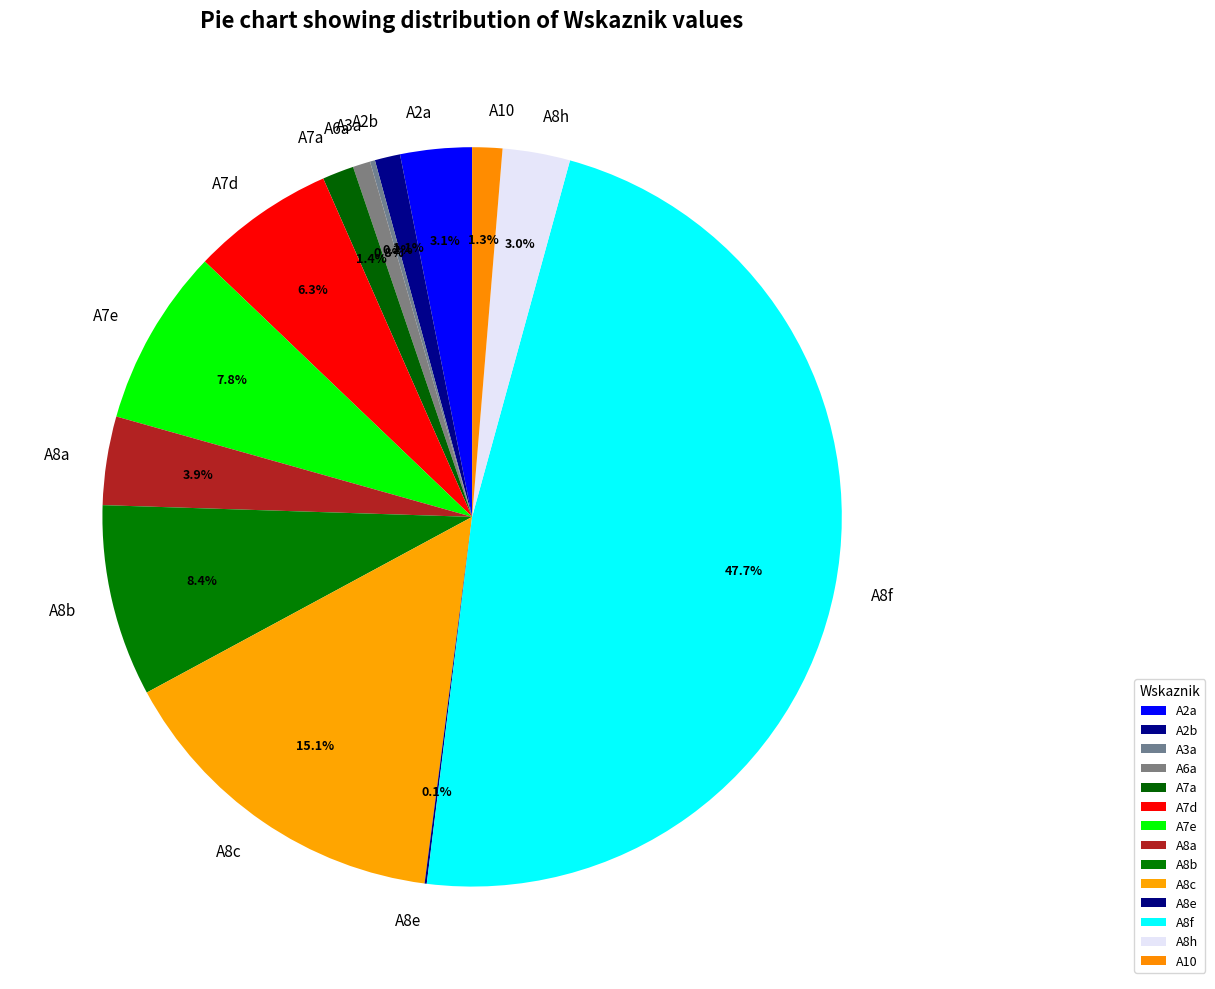

Which category has the biggest portion of the pie?

A8f